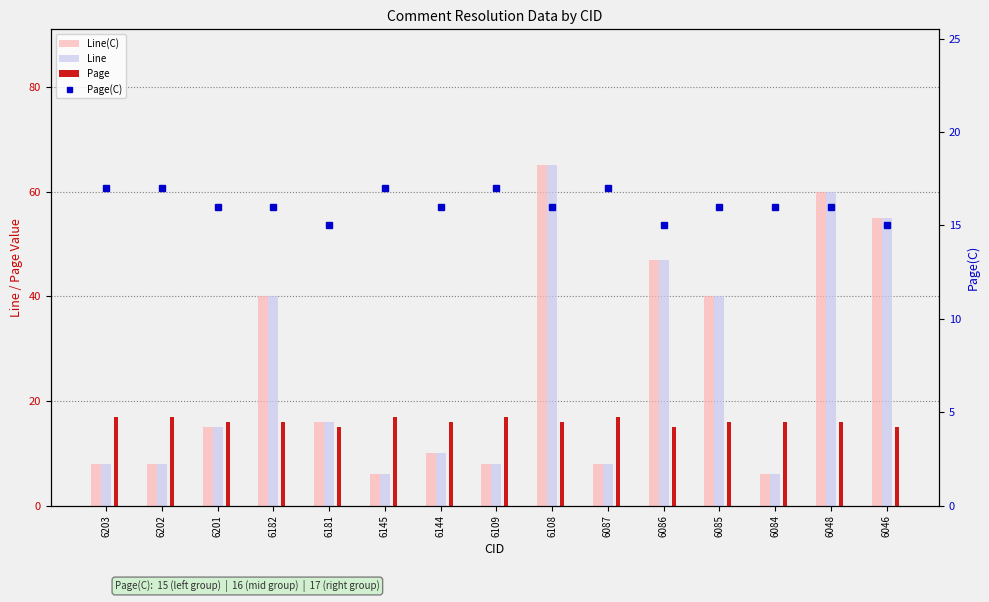

Reading left to right, list all the values displayed in this chart.

Line(C): 6203=8	6202=8	6201=15	6182=40	6181=16	6145=6	6144=10	6109=8	6108=65	6087=8	6086=47	6085=40	6084=6	6048=60	6046=55
Line: 6203=8	6202=8	6201=15	6182=40	6181=16	6145=6	6144=10	6109=8	6108=65	6087=8	6086=47	6085=40	6084=6	6048=60	6046=55
Page: 6203=17	6202=17	6201=16	6182=16	6181=15	6145=17	6144=16	6109=17	6108=16	6087=17	6086=15	6085=16	6084=16	6048=16	6046=15
Page(C): 6203=17	6202=17	6201=16	6182=16	6181=15	6145=17	6144=16	6109=17	6108=16	6087=17	6086=15	6085=16	6084=16	6048=16	6046=15